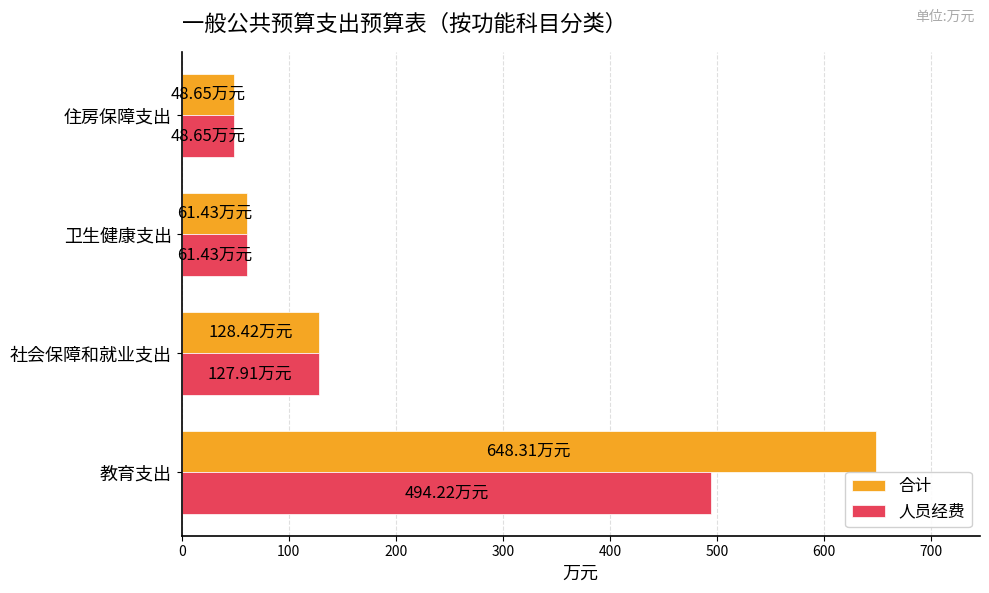

At which label is 人员经费 closest to 271?

社会保障和就业支出